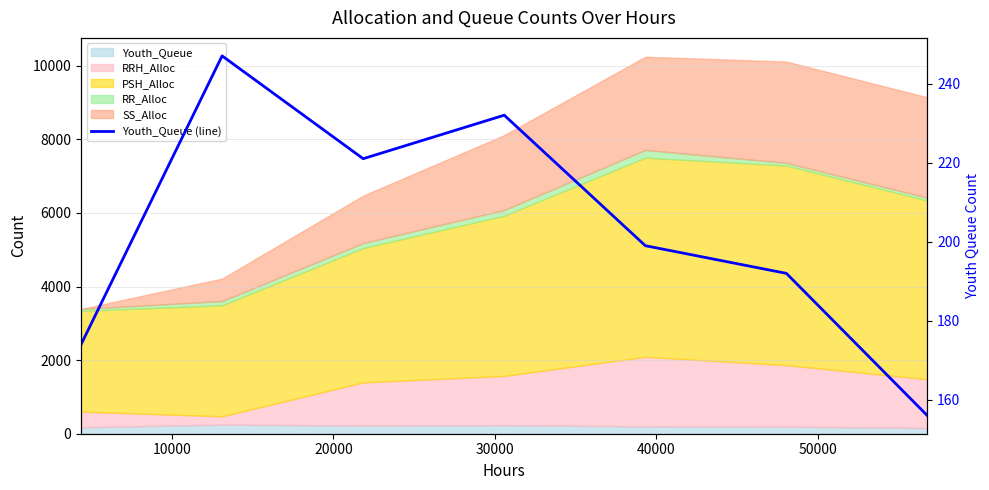

What is the difference between the second highest and second lowest values?

58